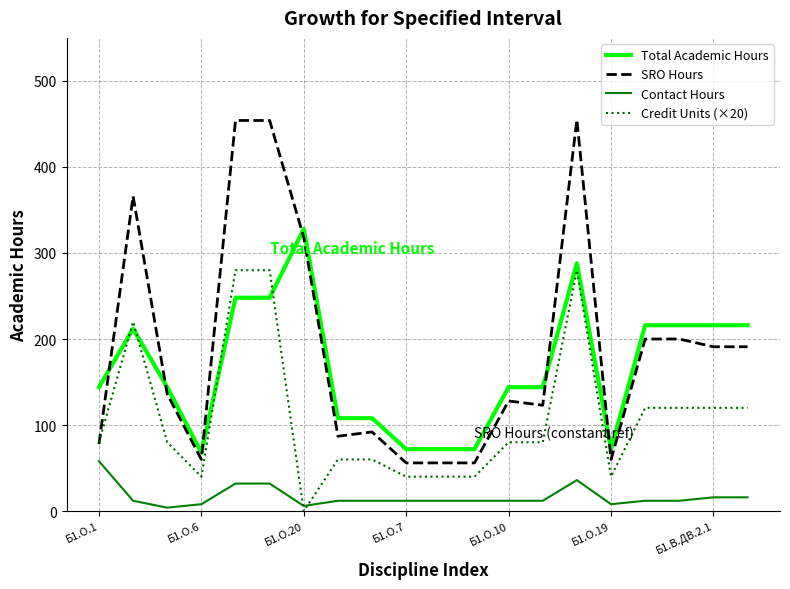

True or false: Total Academic Hours and Credit Units (×20) cross at least once.

True